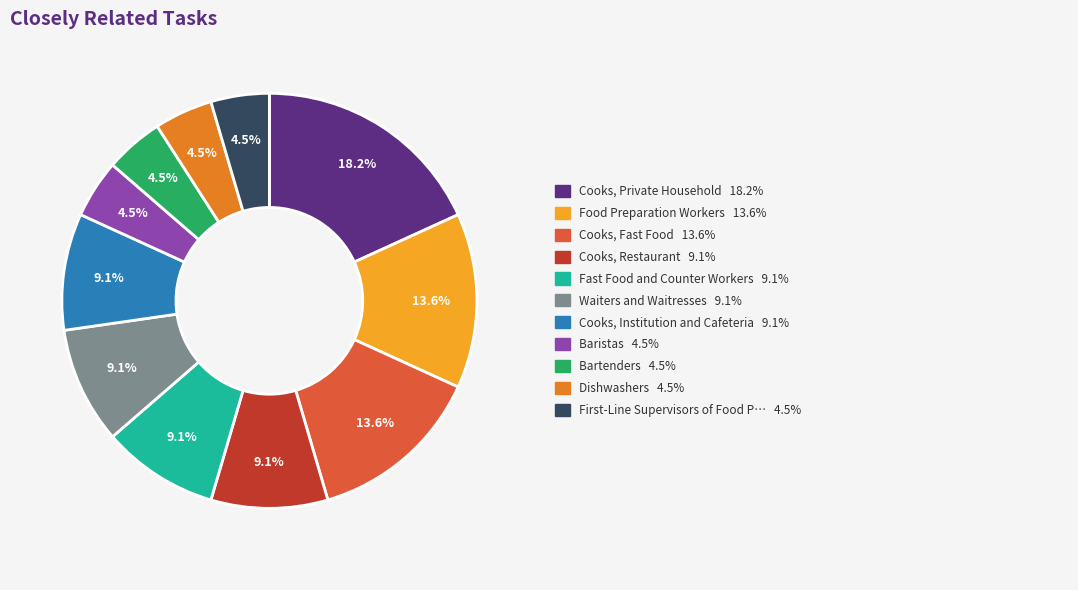

Does any single category account for the majority?

No